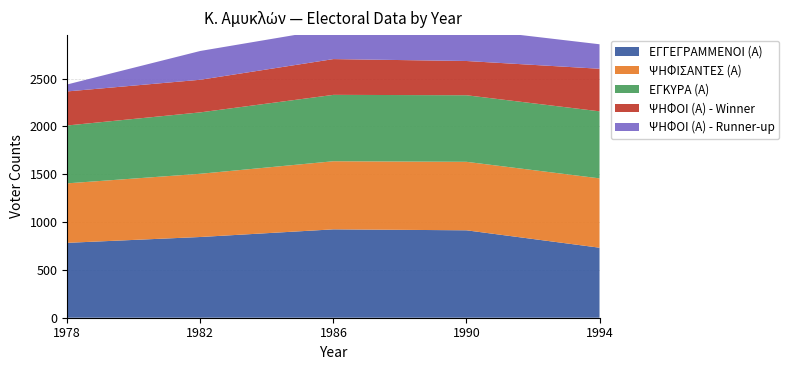

Reading left to right, extract all data points from this chart.

ΕΓΓΕΓΡΑΜΜΕΝΟΙ (Α): 783	844	924	914	732
ΨΗΦΙΣΑΝΤΕΣ (Α): 622	661	712	716	725
ΕΓΚΥΡΑ (Α): 605	642	694	696	701
ΨΗΦΟΙ (Α) - Winner: 356	341	374	358	445
ΨΗΦΟΙ (Α) - Runner-up: 73	301	320	338	256